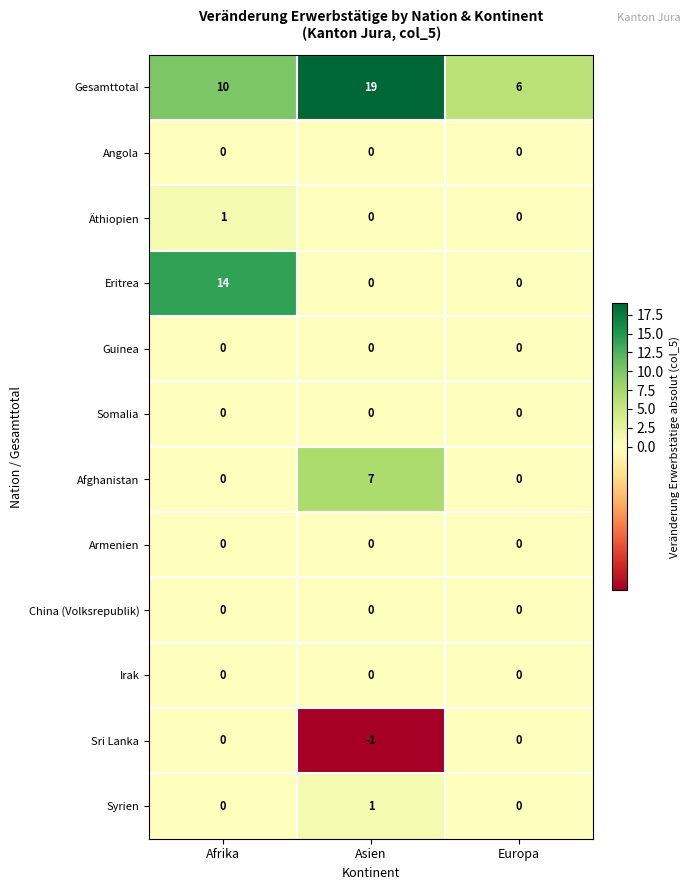

How many series are shown in this chart?

12